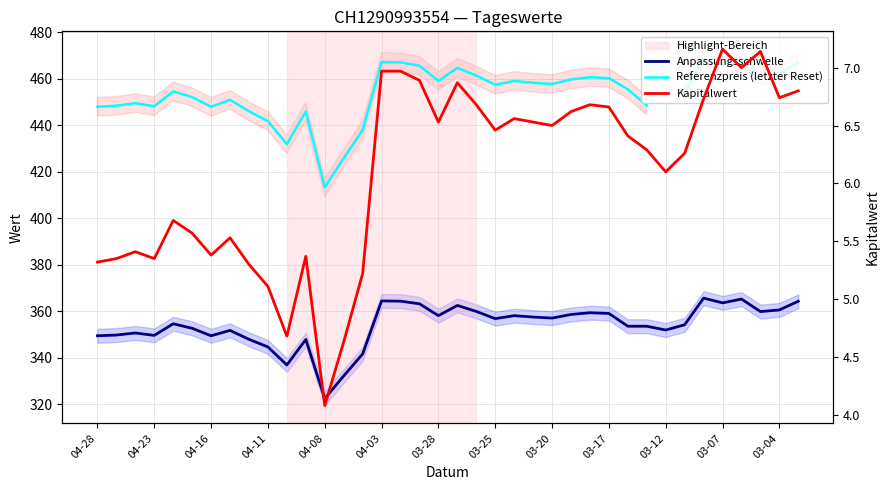

True or false: Referenzpreis (letzter Reset) and Kapitalwert cross at least once.

False